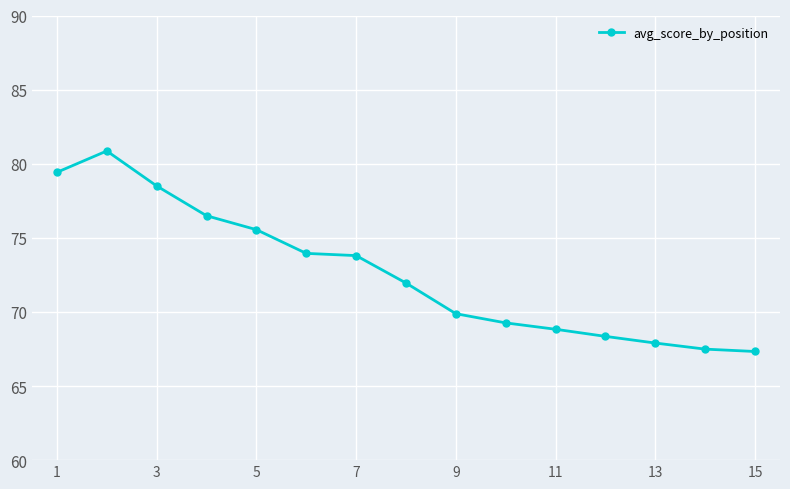

What is the difference between the maximum and minimum values?

13.5